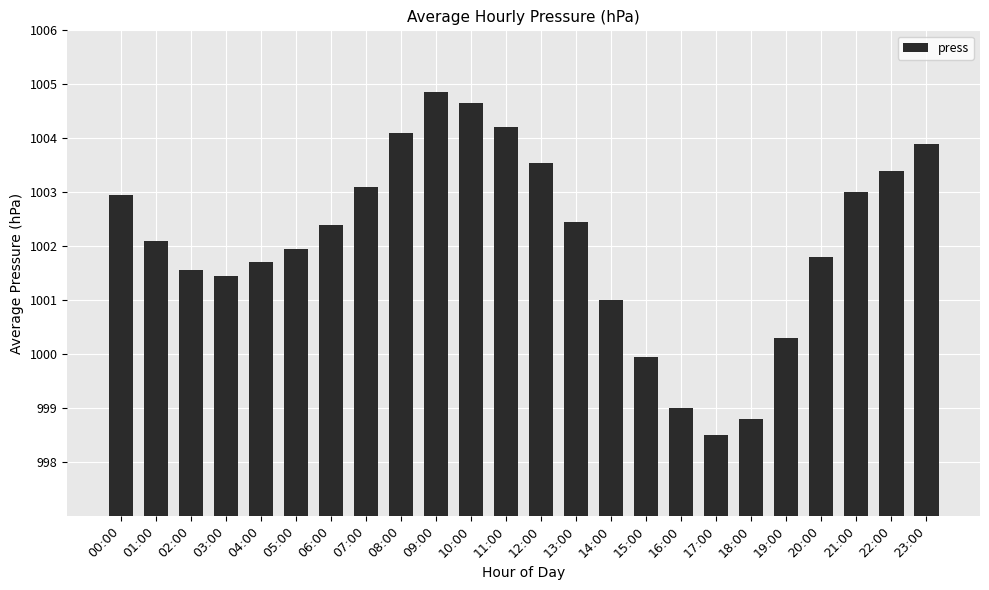

What is the greatest value displayed?

1004.9